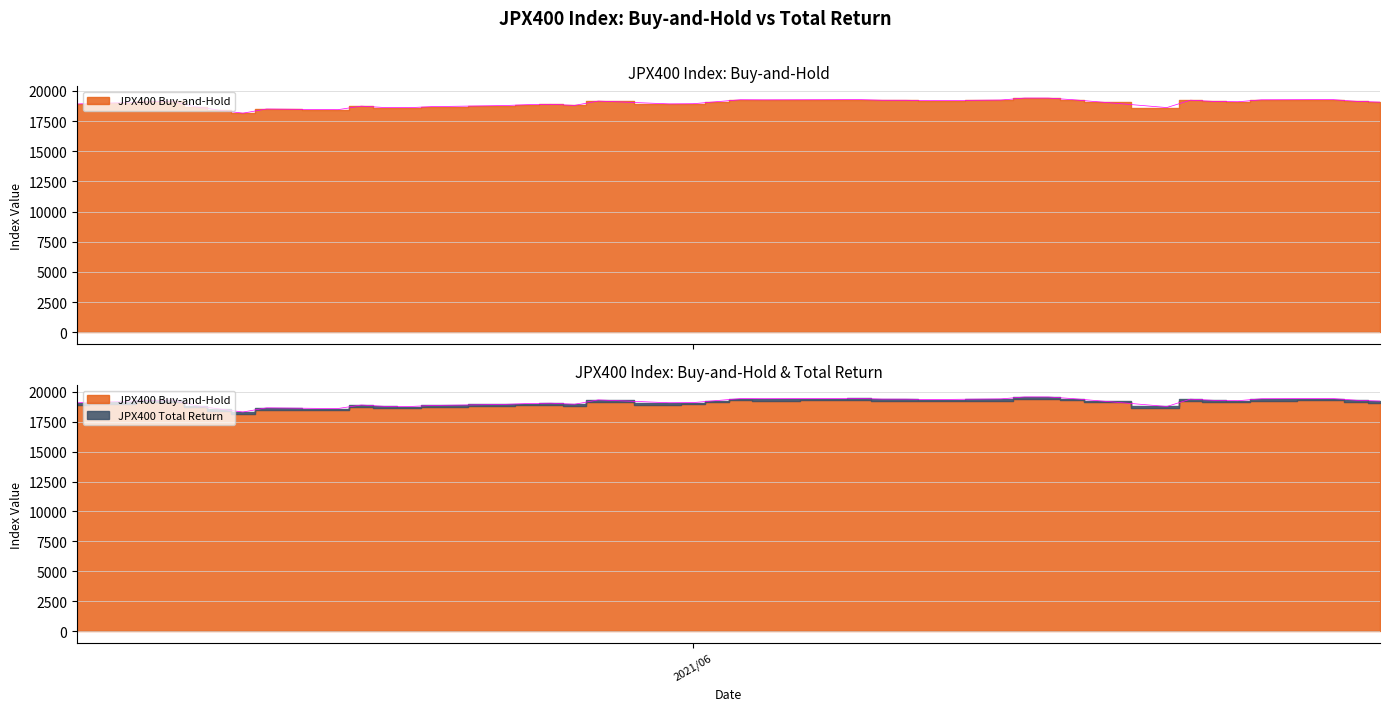

True or false: JPX400 Buy-and-Hold and JPX400 Total Return intersect in this chart.

False